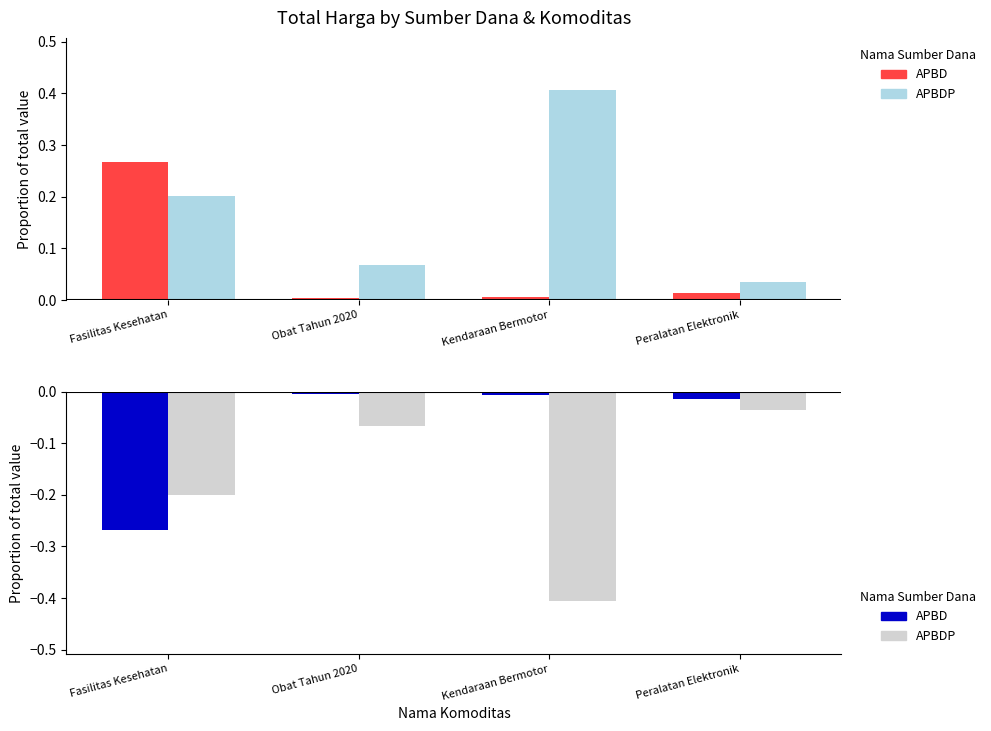

List the series in order of their peak value, highest first.

APBDP, APBD, APBD (neg), APBDP (neg)